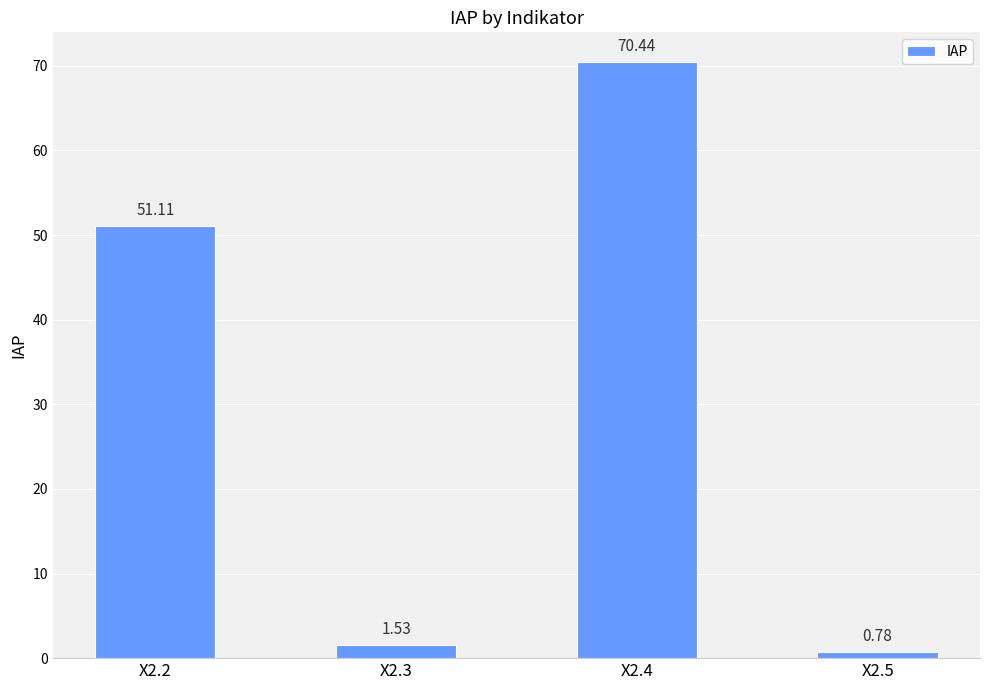

Count the number of data series in this chart.

1